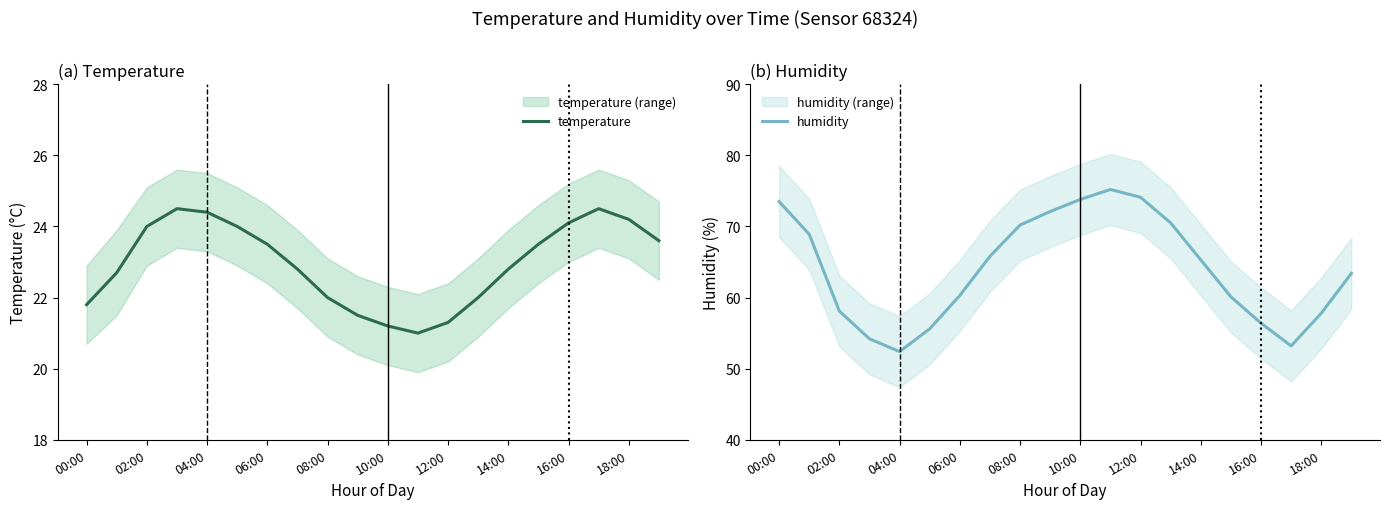

True or false: temperature has a value of 11.3 at 08:00.

False